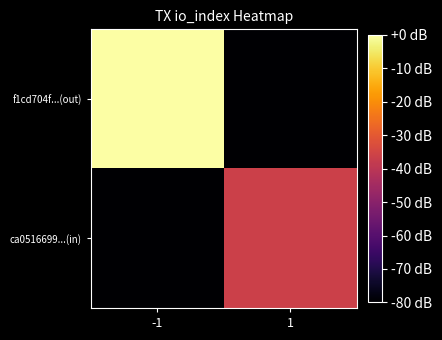

What is the spread (max minus min) of values at -1?

270.7